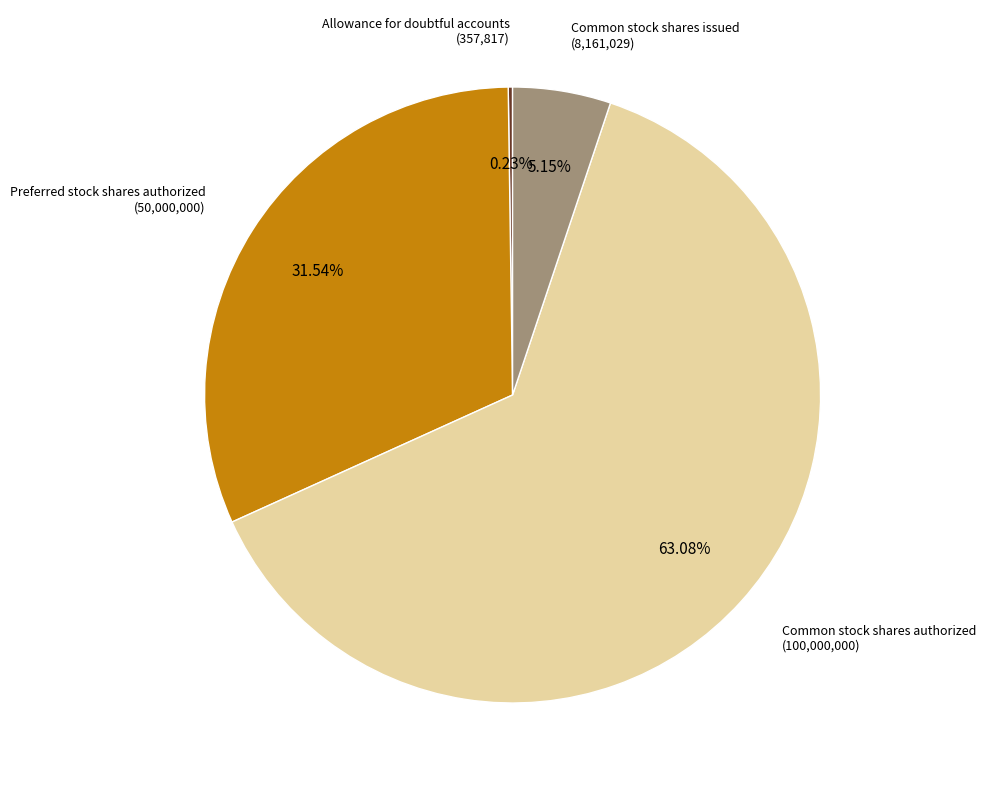

What percentage is the Common stock shares issued slice, to the nearest percent?

5%